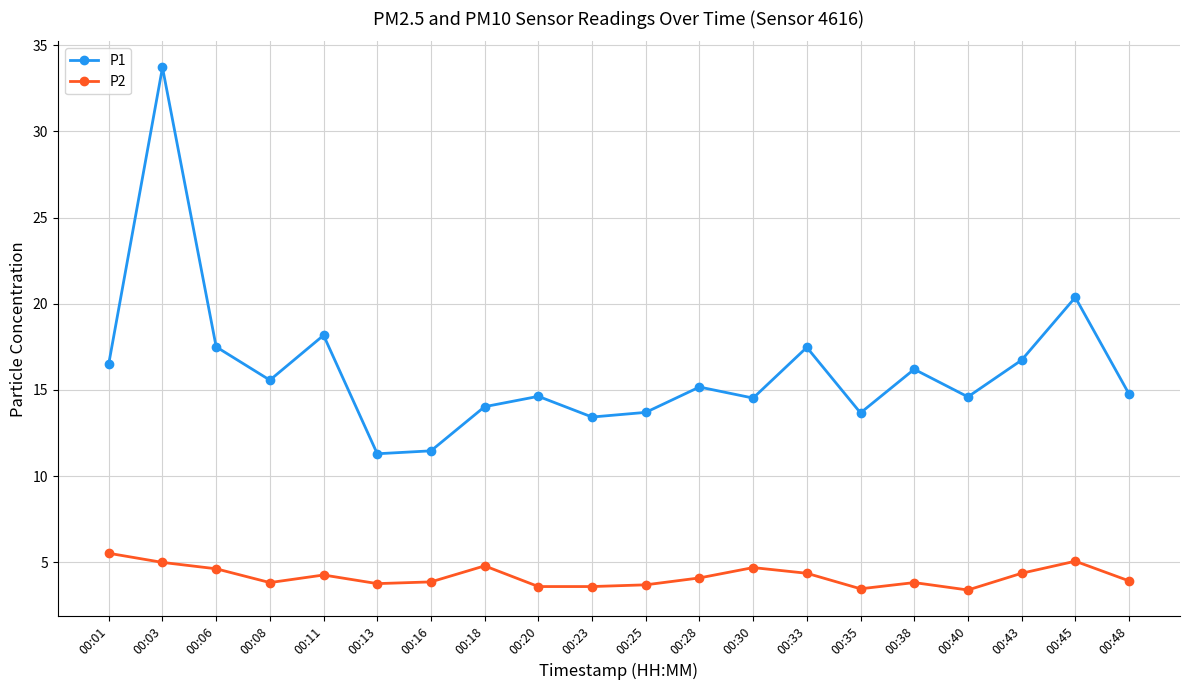

What is the value of the P2 point at the 11th from the left?

3.7